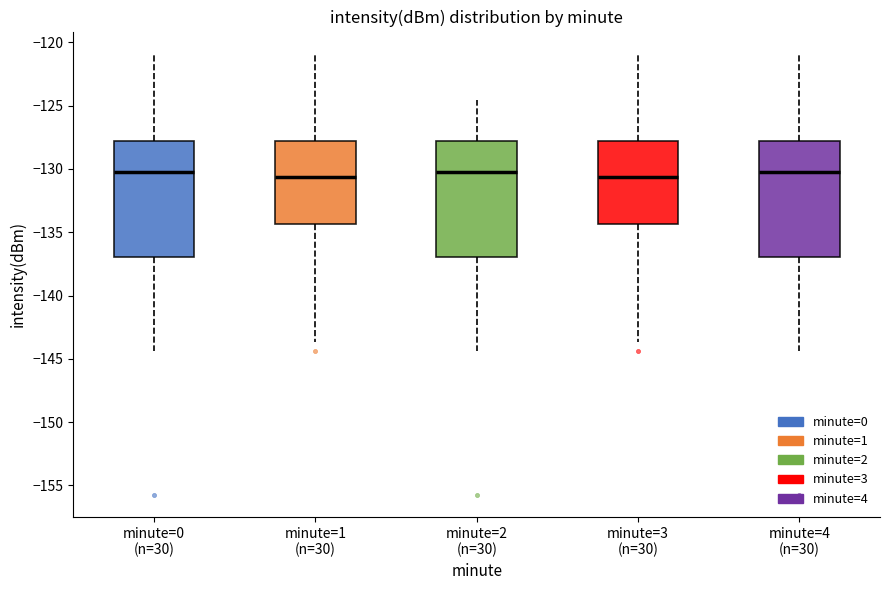

Where is the upper edge of the box for minute=1 (n=30) on the y-axis? The values are not printed on the chart, so give them approximately, as read against the axis.

-128.0